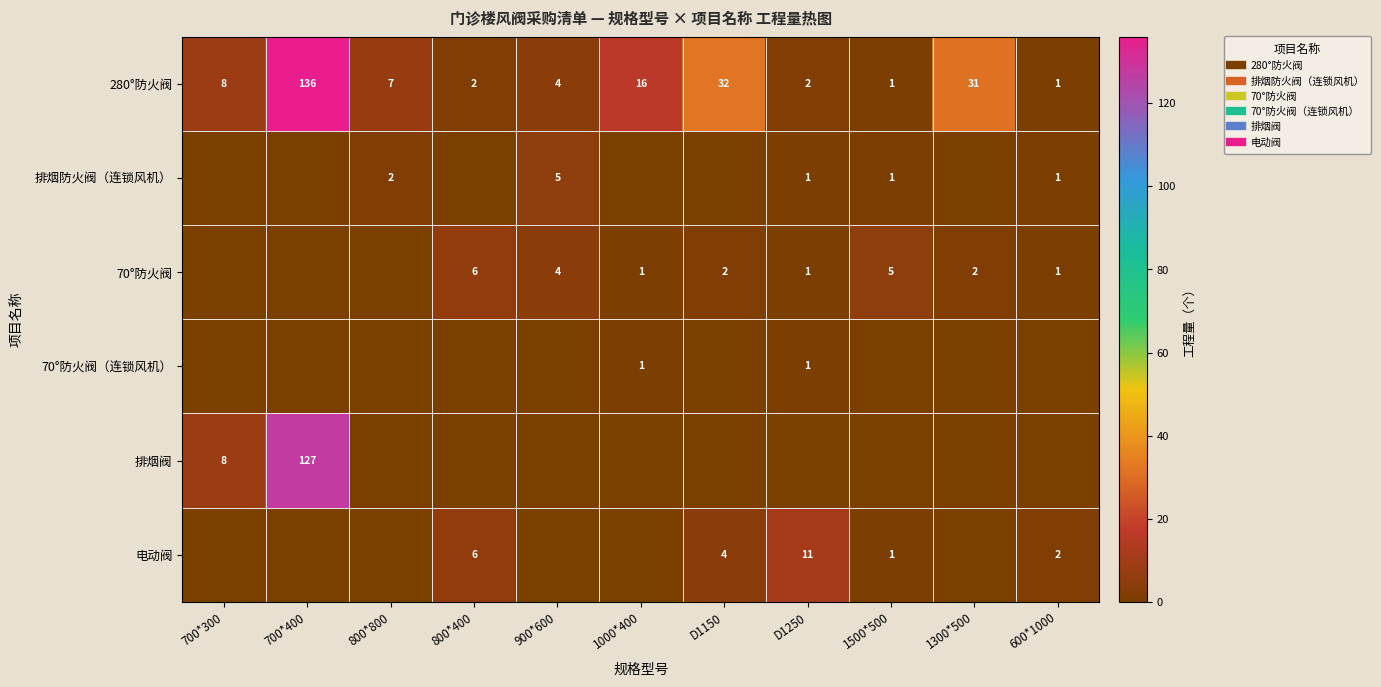

The 70°防火阀（连锁风机） series shows 0 at 800*800. True or false?

False